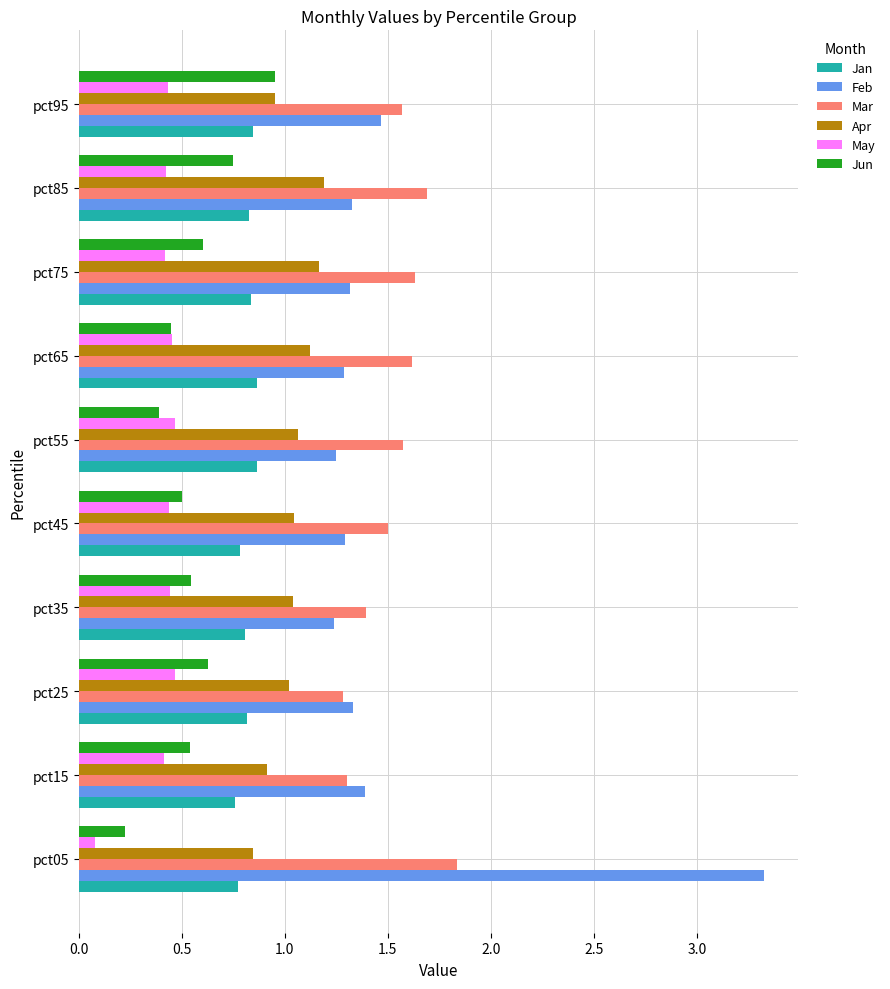

The Mar series shows 1.4 at pct35. True or false?

True